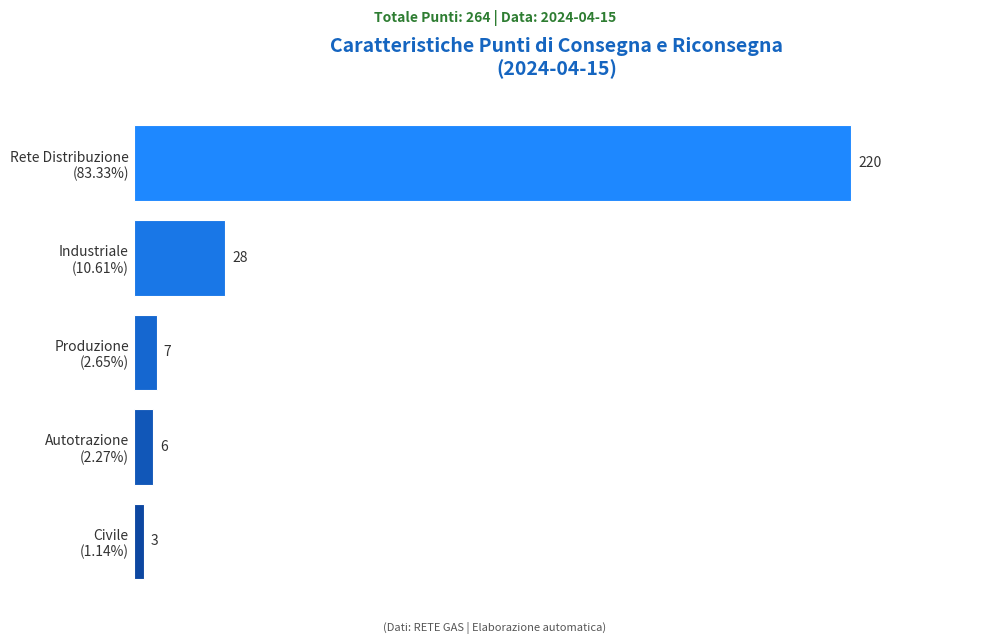

What is the sum of all values?

264